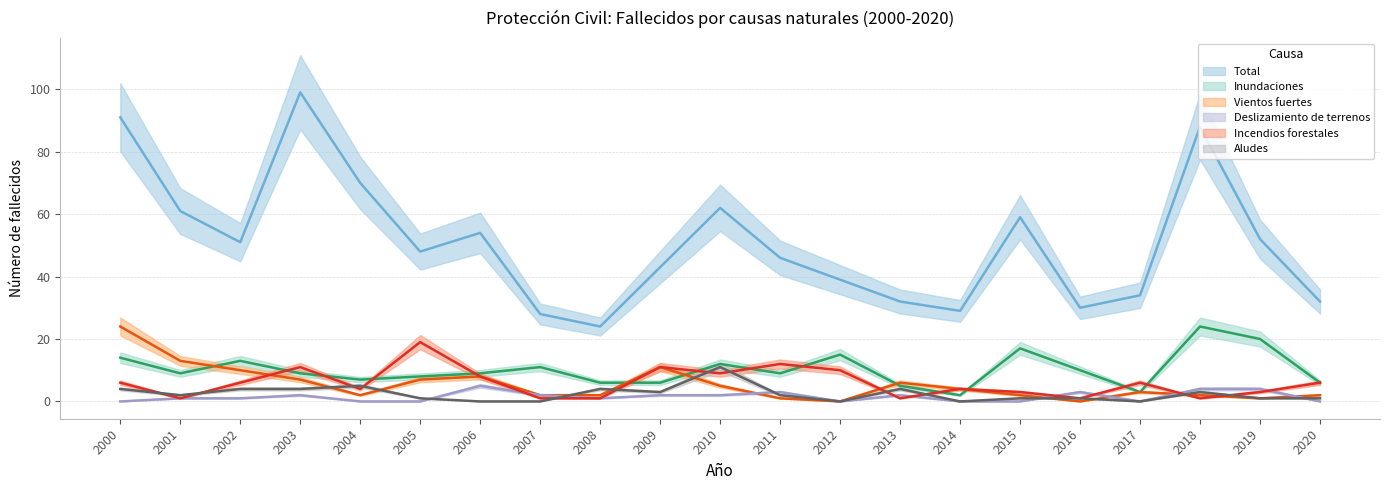

In Incendios forestales, how many points are higher than both neighbors (excluding endpoints)?

6